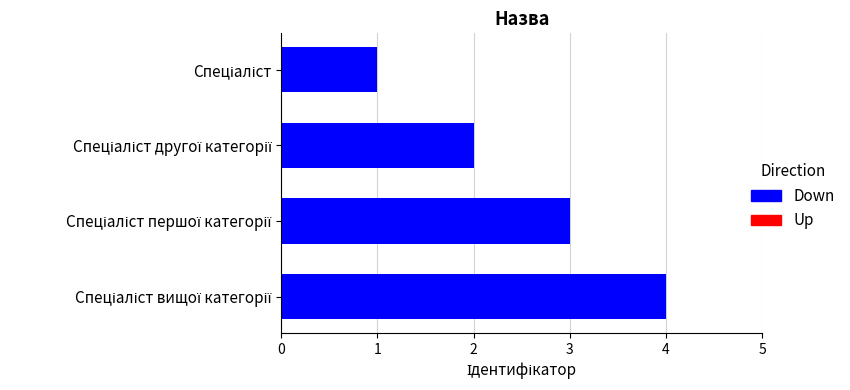

What is the difference between the maximum and minimum values?

3